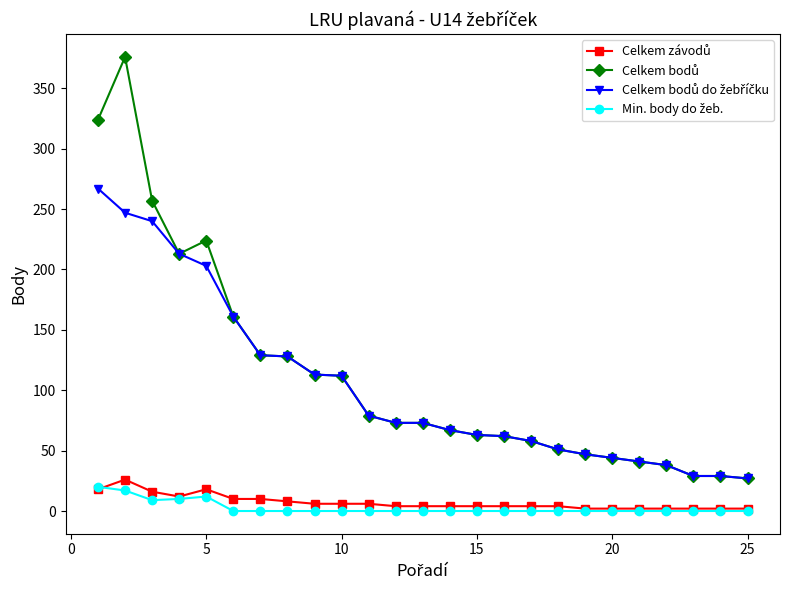

What is the maximum value shown in the chart?

376